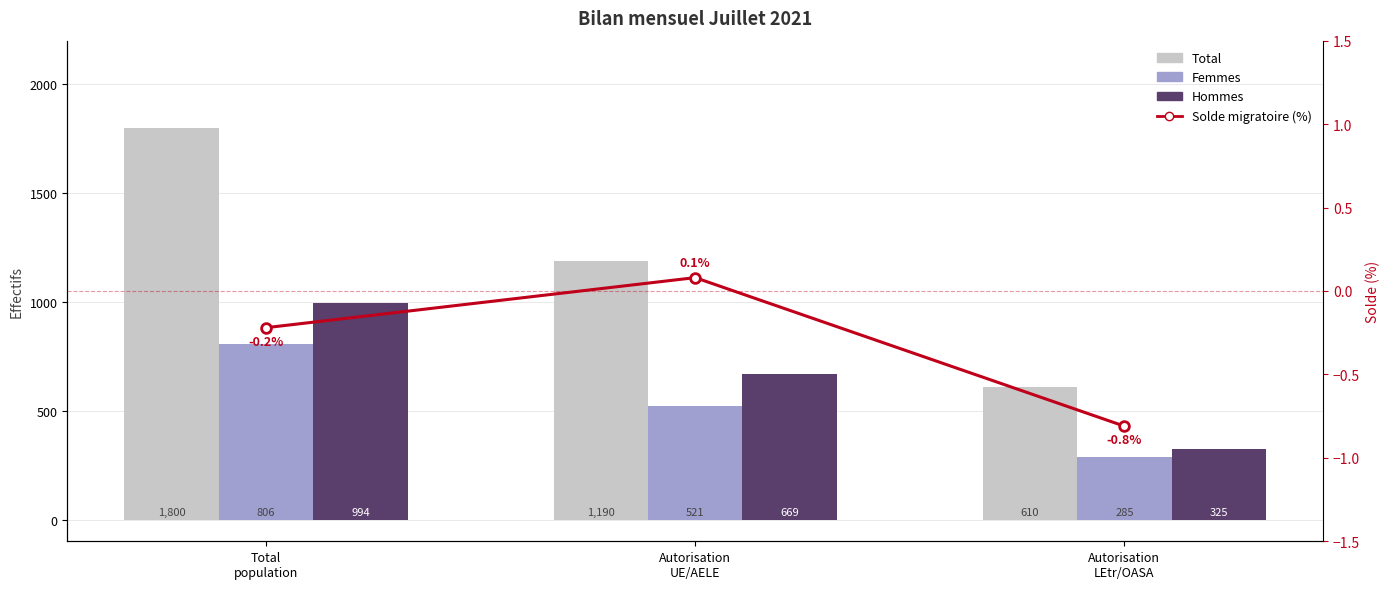

Is it true that Femmes equals 1312.4 at Total
population?

False